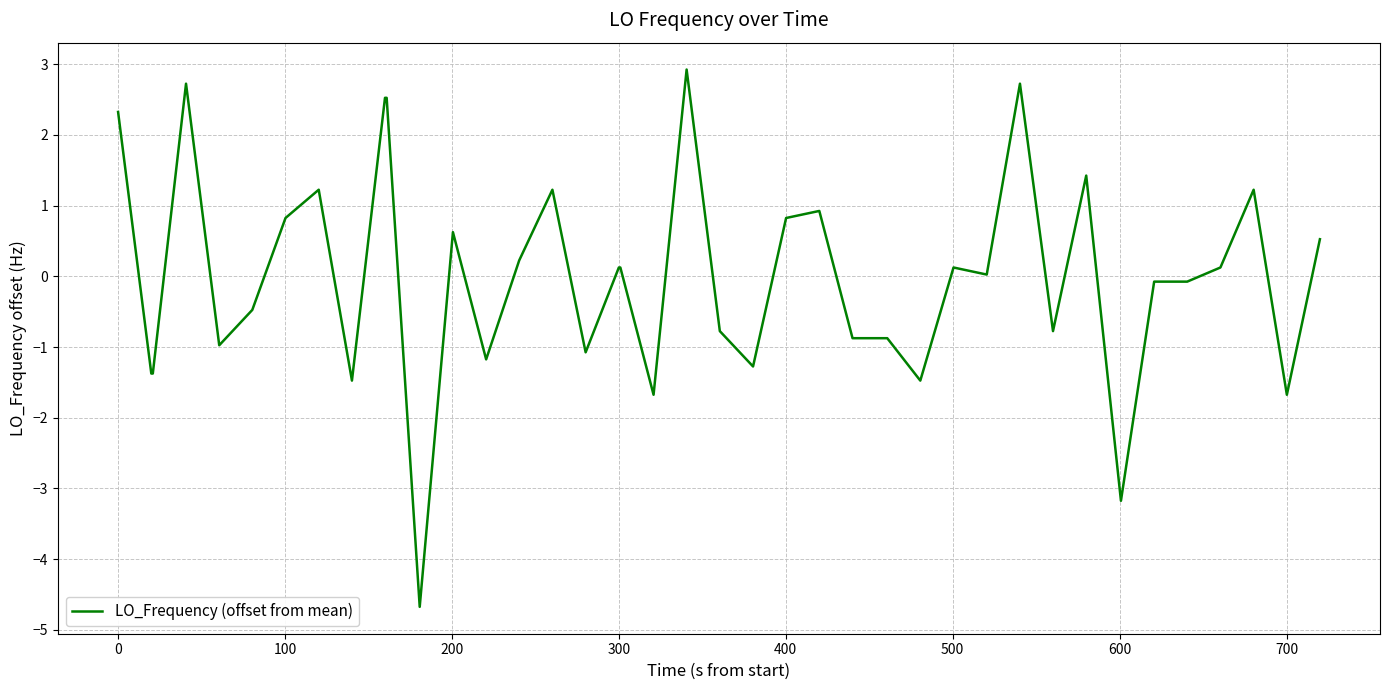

What is the smallest value displayed?

-4.7